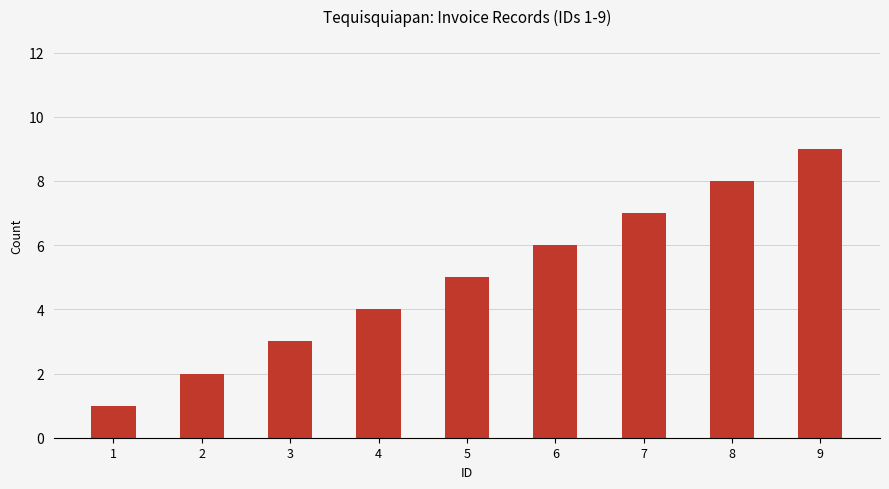

What is the greatest value displayed?

9